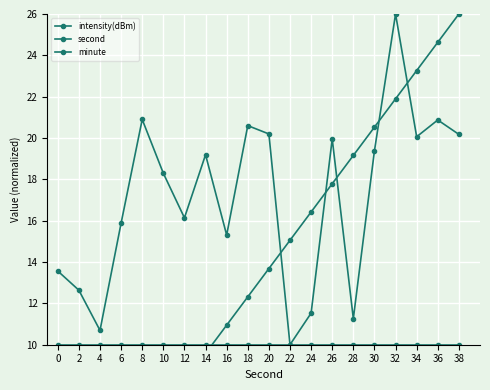

Read the minute value at 32.

10.0